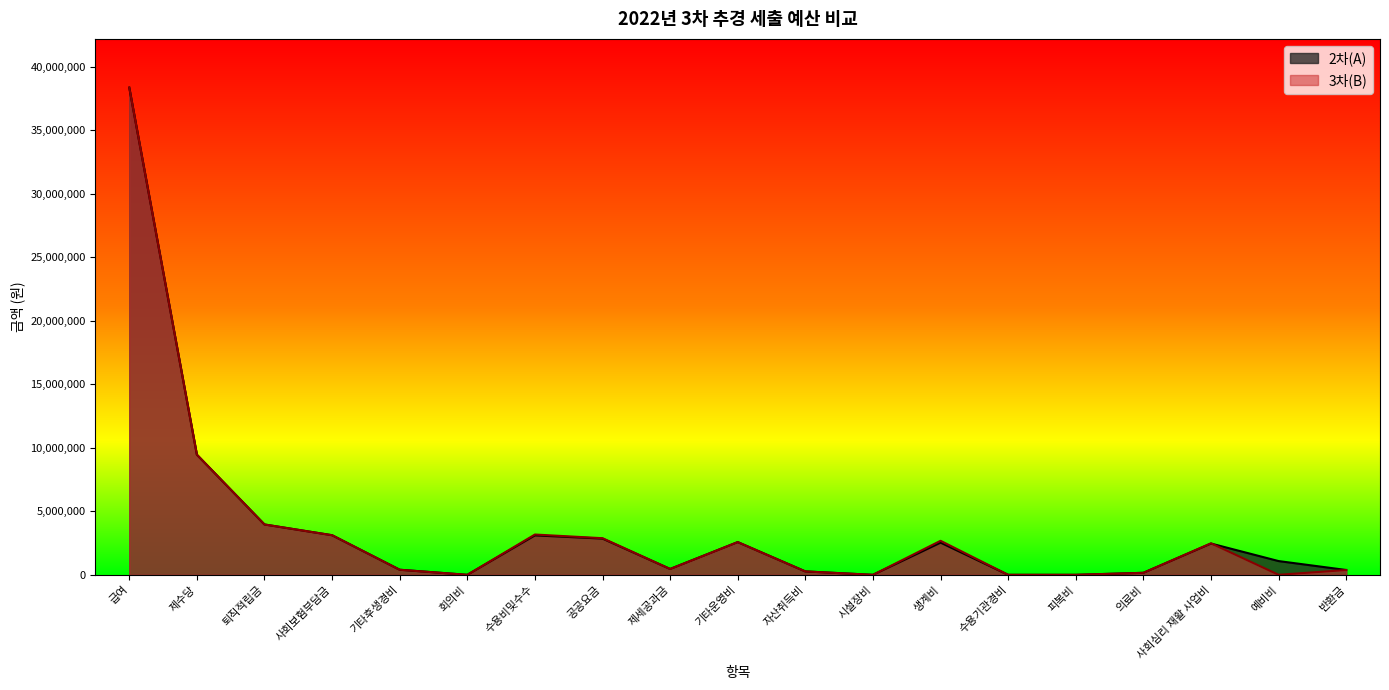

Reading left to right, what are all the values shown in this chart?

2차(A): 급여=38352800	제수당=9458000	퇴직적립금=3963380	사회보험부담금=3117690	기타후생경비=400000	회의비=0	수용비및수수=3104765	공공요금=2852364	제세공과금=460840	기타운영비=2576000	자산취득비=268000	시설장비=0	생계비=2532600	수용기관경비=0	피복비=0	의료비=157900	사회심리 재활 사업비=2462800	예비비=1082207	반환금=380154
3차(B): 급여=38352800	제수당=9458000	퇴직적립금=3963380	사회보험부담금=3117690	기타후생경비=400000	회의비=0	수용비및수수=3172675	공공요금=2882884	제세공과금=460840	기타운영비=2576000	자산취득비=268000	시설장비=0	생계비=2679110	수용기관경비=0	피복비=0	의료비=157900	사회심리 재활 사업비=2480800	예비비=1788	반환금=379162